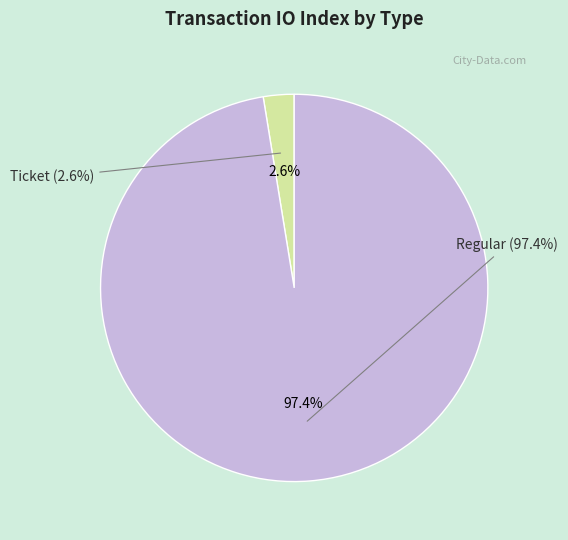

Which has a higher value, Ticket (io_index=0) or Regular (io_index=38)?

Regular (io_index=38)